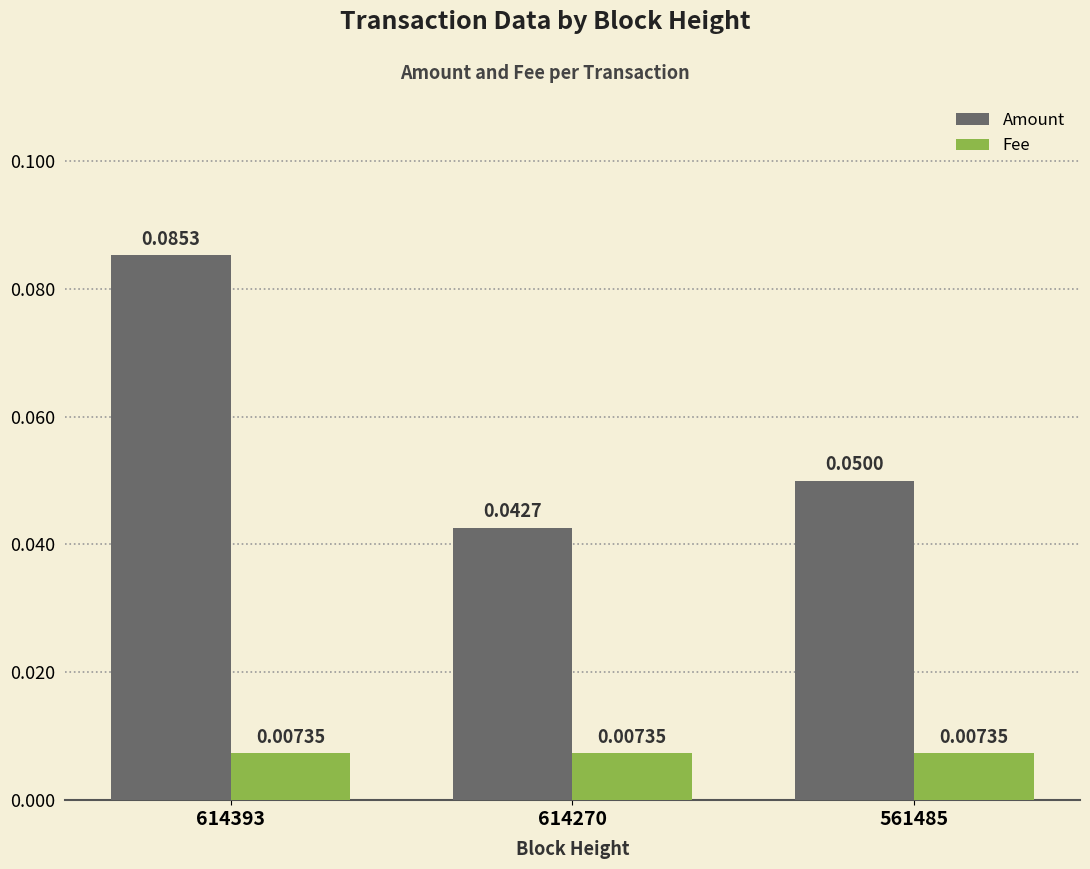

How many Amount values are between 0 and 1?

3